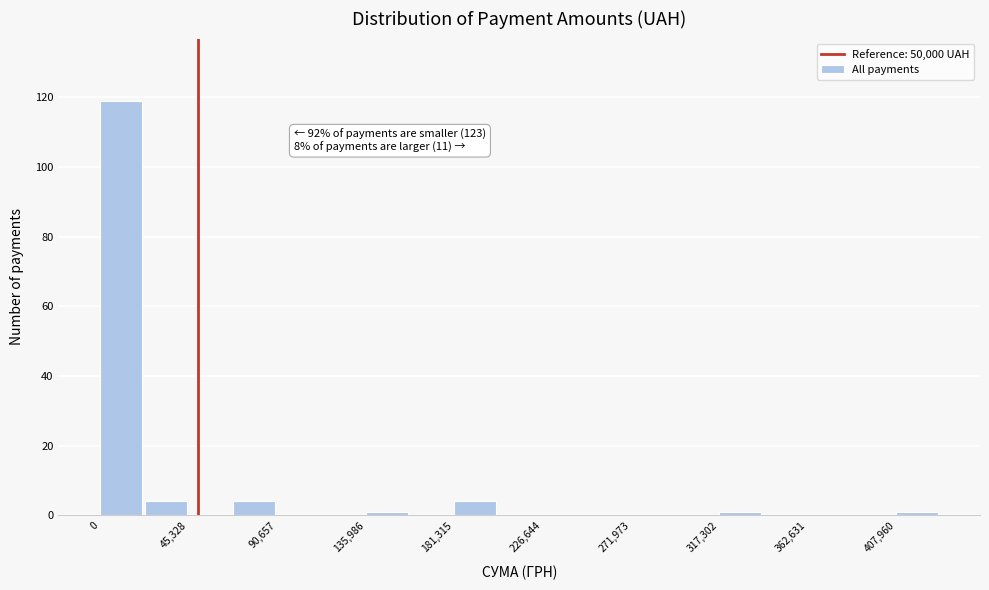

Over which range of the x-axis is the bar tallest?

0 to 25000